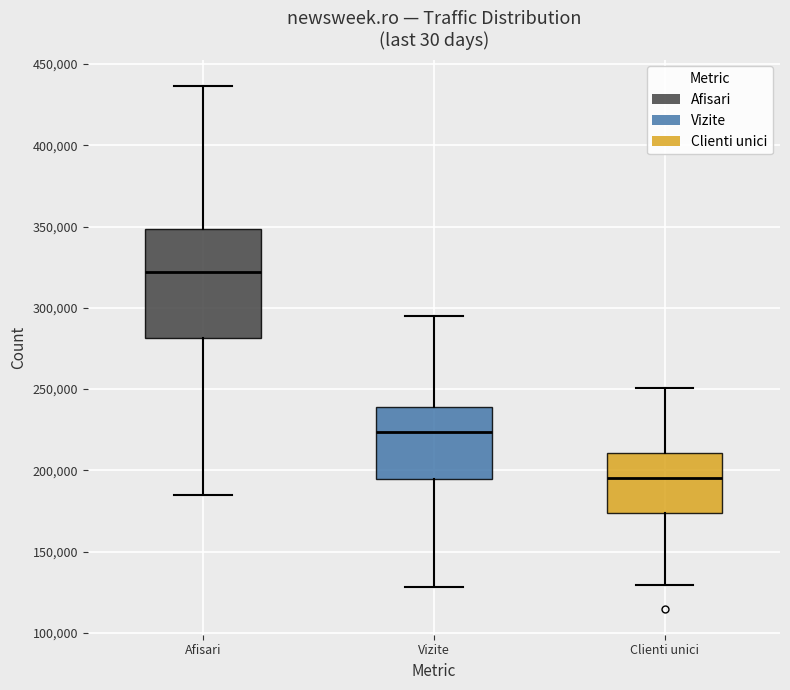

Where is the upper edge of the box for Afisari on the y-axis? The values are not printed on the chart, so give them approximately, as read against the axis.

350000